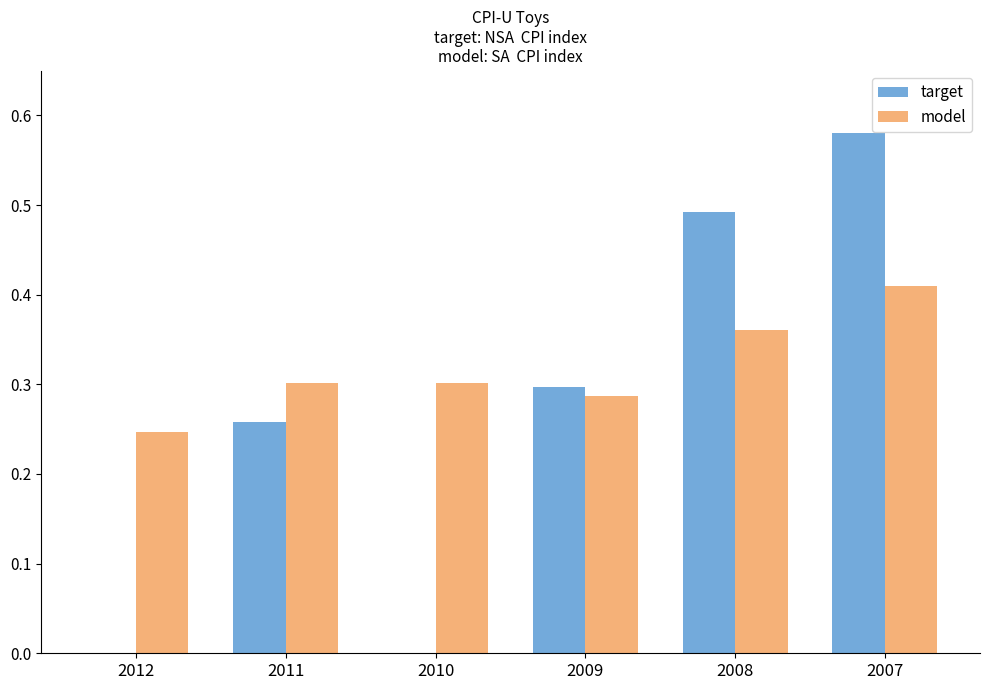

What are all the series names shown in the legend?

target, model